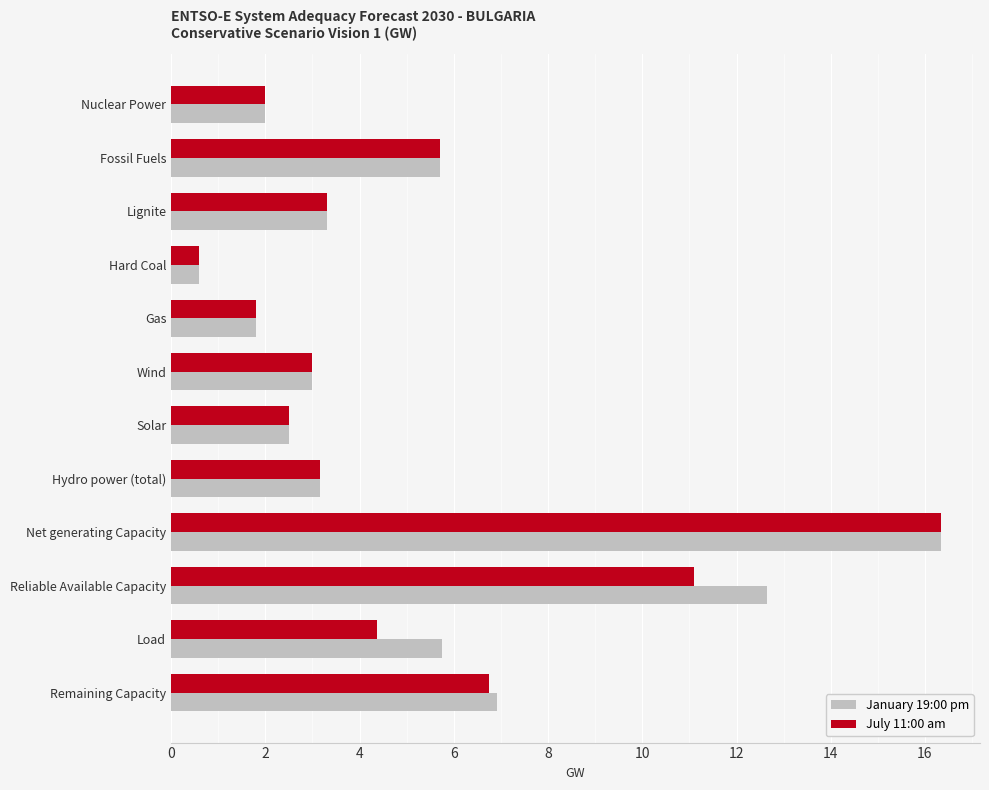

What is the difference between the second highest and second lowest values in the July 11:00 am series?

9.3